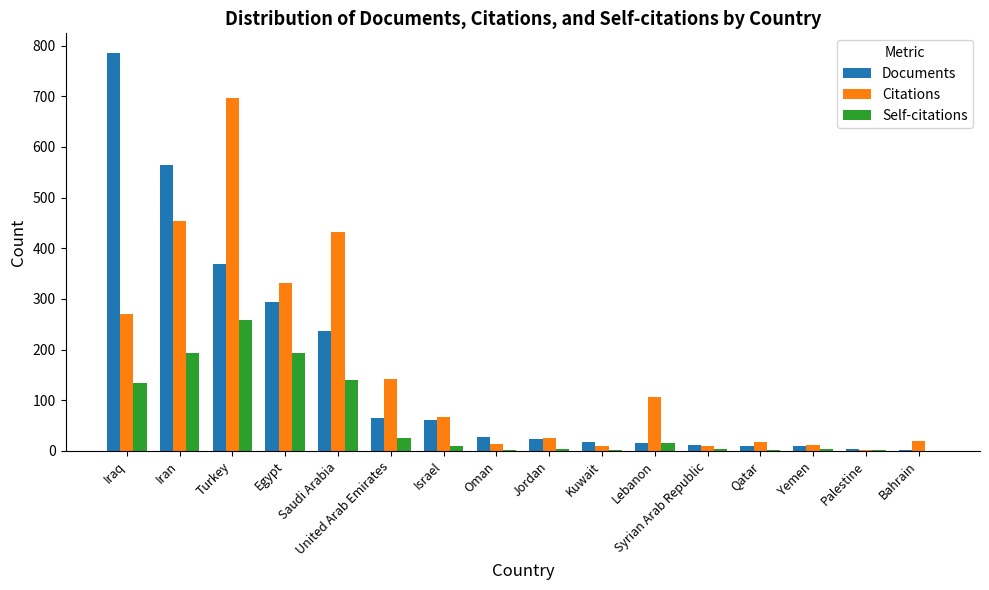

At which category is the sum across all series the highest?

Turkey